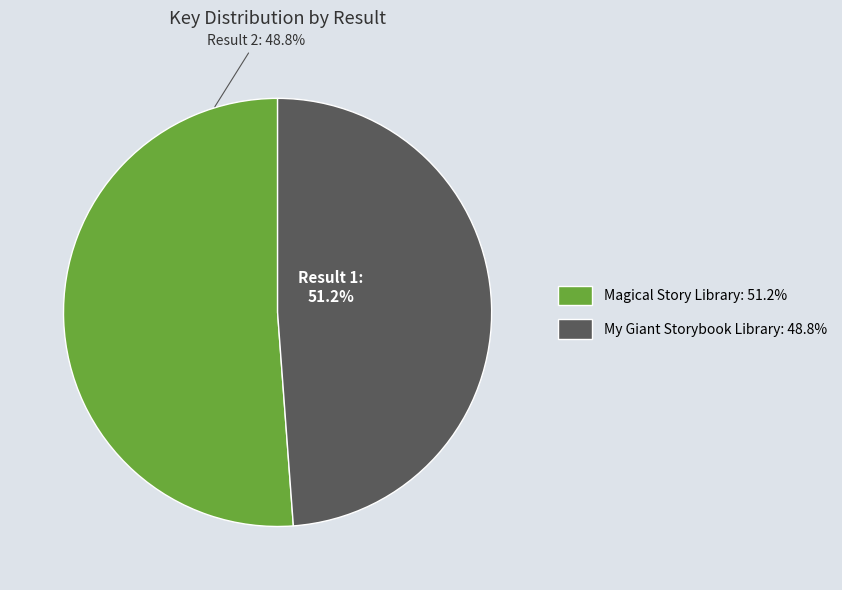

What percentage is the 1 slice, to the nearest percent?

51%